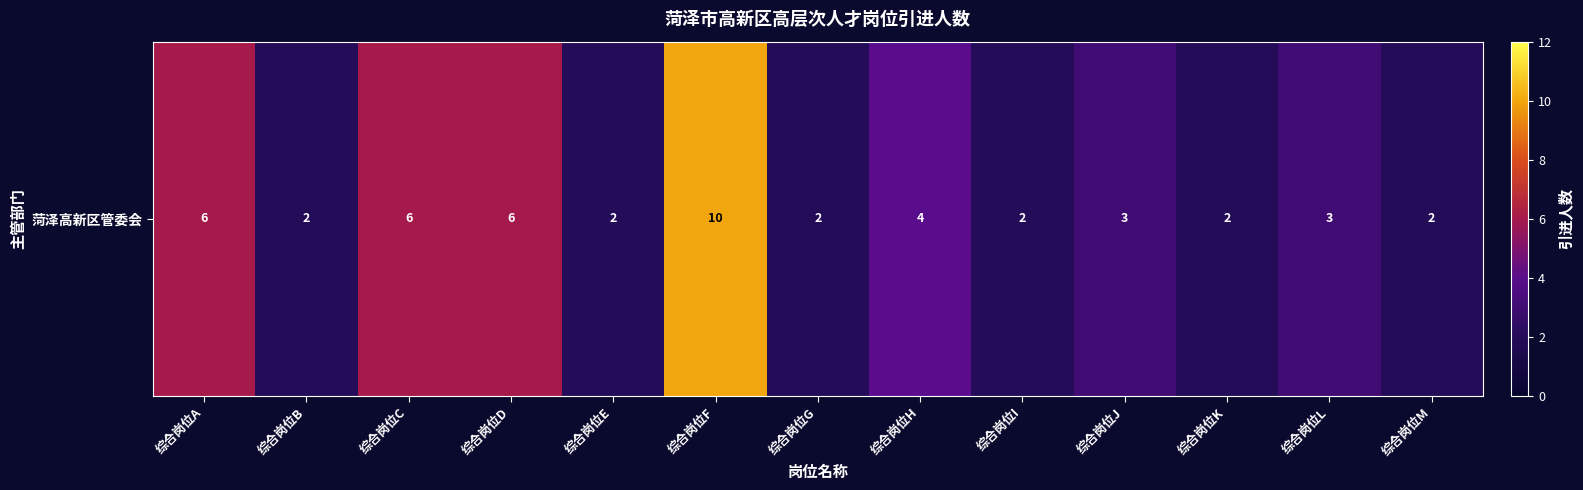

How many categories are shown in the chart?

13